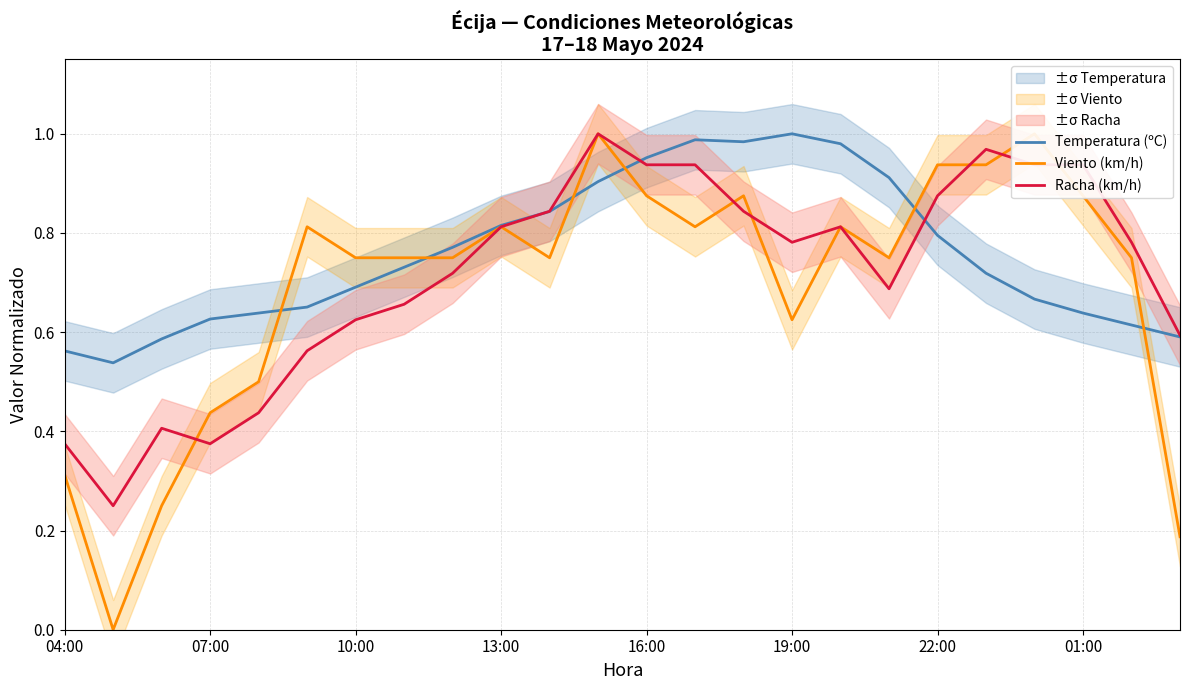

Is it true that Temperatura (ºC) equals 0.8 at 22:00?

True